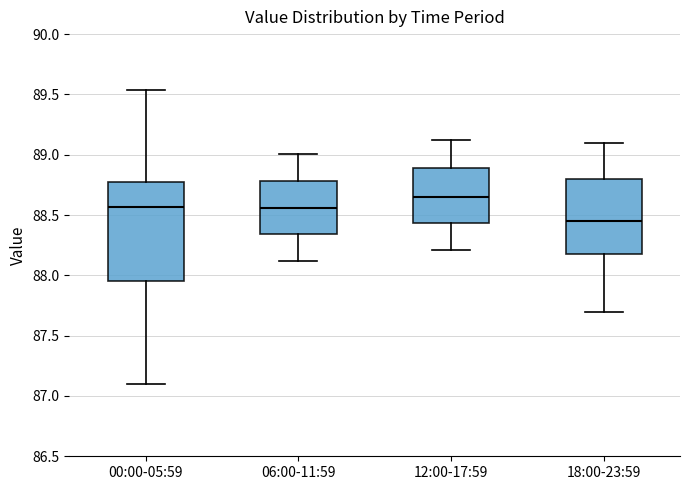

Reading left to right, transcribe this box plot: for each box, give where its median line is, the range the box spans, and where its two whiskers end, as read against the y-axis. The values are not printed on the chart, so give them approximately, as read against the axis.

00:00-05:59: median 88.55, box 87.95 to 88.75, whiskers 87.10 to 89.55
06:00-11:59: median 88.55, box 88.35 to 88.80, whiskers 88.10 to 89.00
12:00-17:59: median 88.65, box 88.45 to 88.90, whiskers 88.20 to 89.10
18:00-23:59: median 88.45, box 88.20 to 88.80, whiskers 87.70 to 89.10